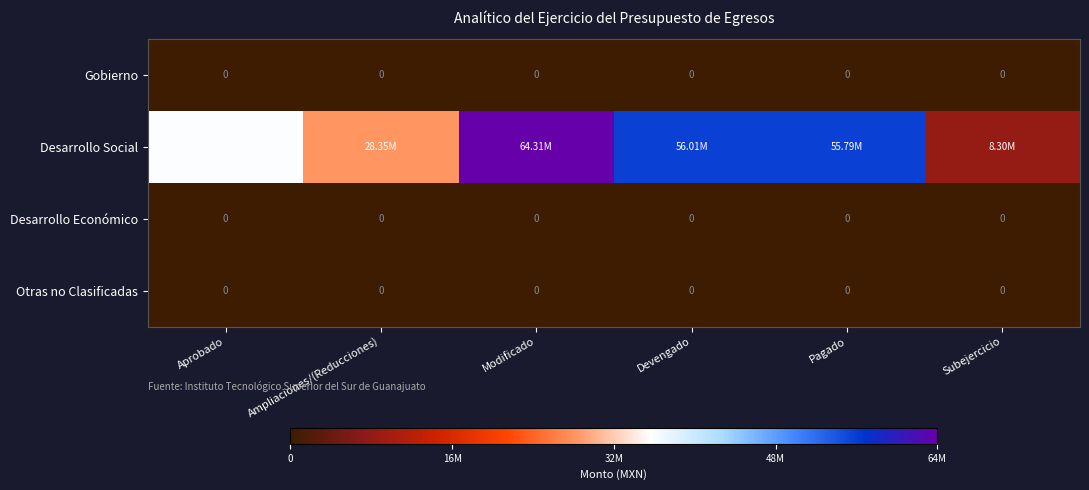

What is the approximate value of Desarrollo Social at Subejercicio?

8299200.9